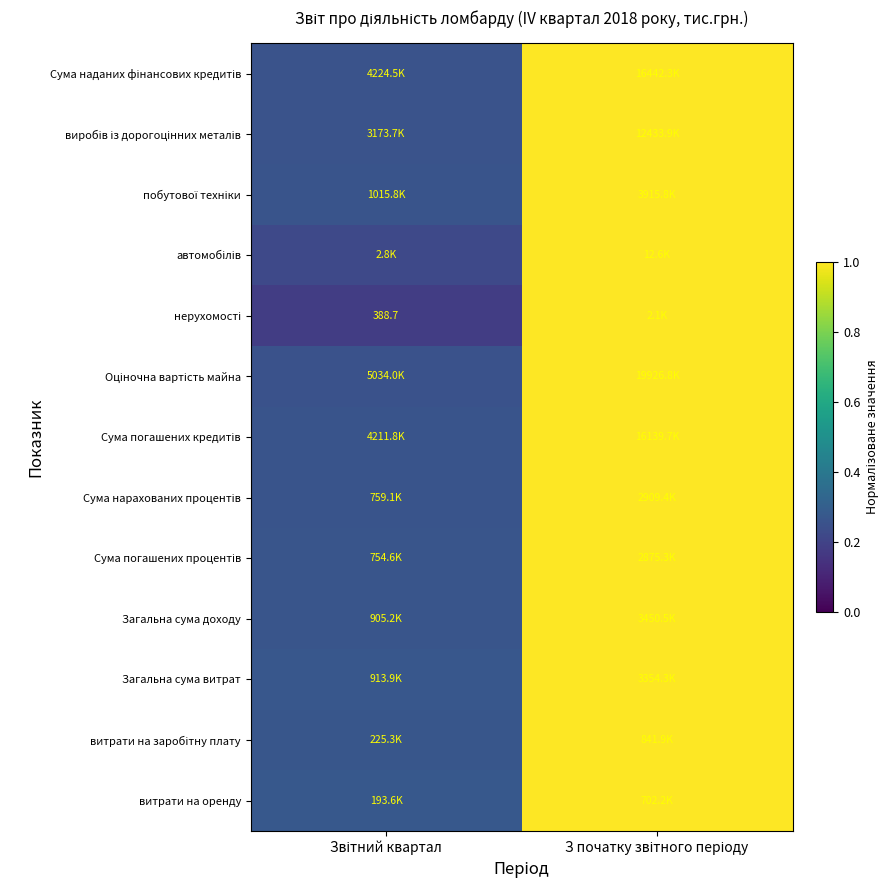

Count the number of data series in this chart.

13